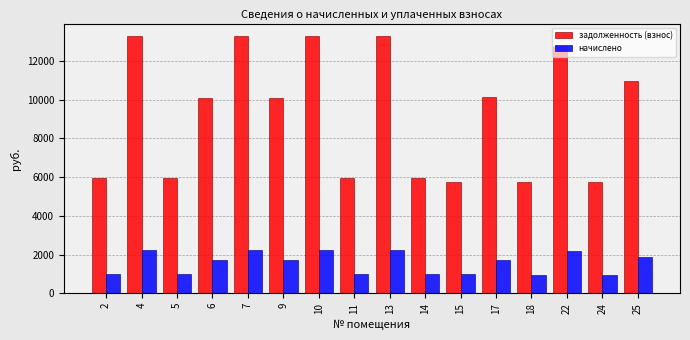

What is the minimum value for начислено?

965.5